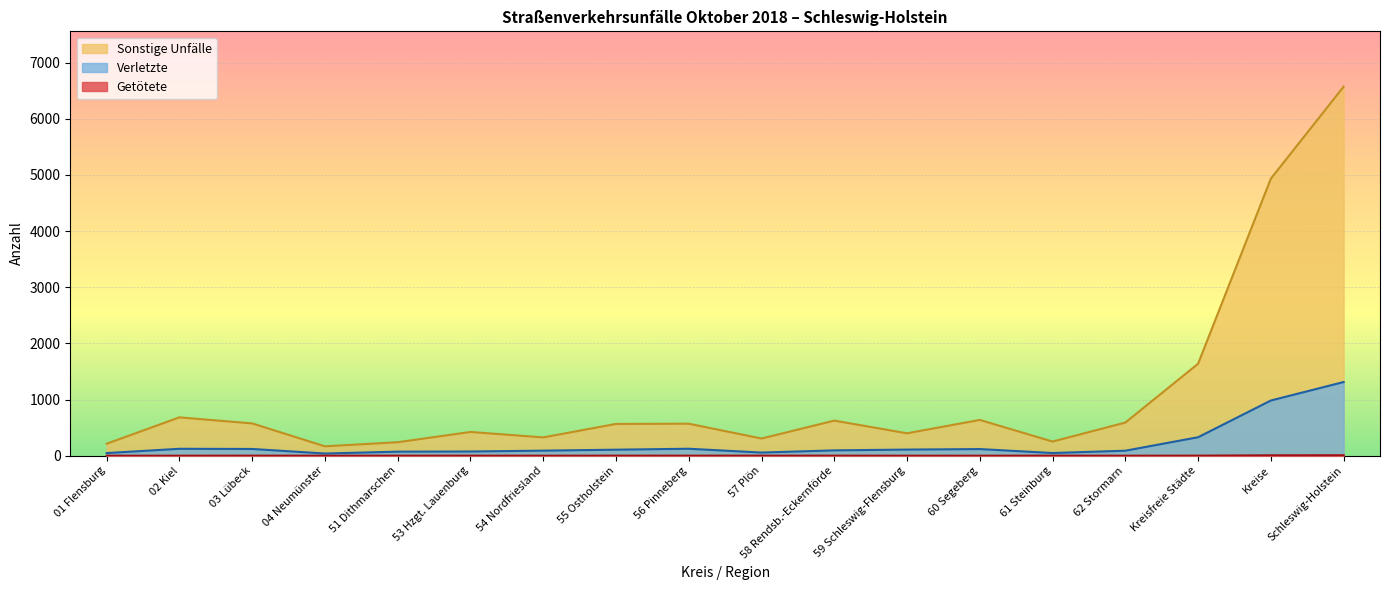

List the labels in order of value, largest first.

Schleswig-Holstein, Kreise, 03 Lübeck, 51 Dithmarschen, 53 Hzgt. Lauenburg, 55 Ostholstein, 56 Pinneberg, 57 Plön, 58 Rendsb.-Eckernförde, 61 Steinburg, Kreisfreie Städte, 01 Flensburg, 02 Kiel, 04 Neumünster, 54 Nordfriesland, 59 Schleswig-Flensburg, 60 Segeberg, 62 Stormarn